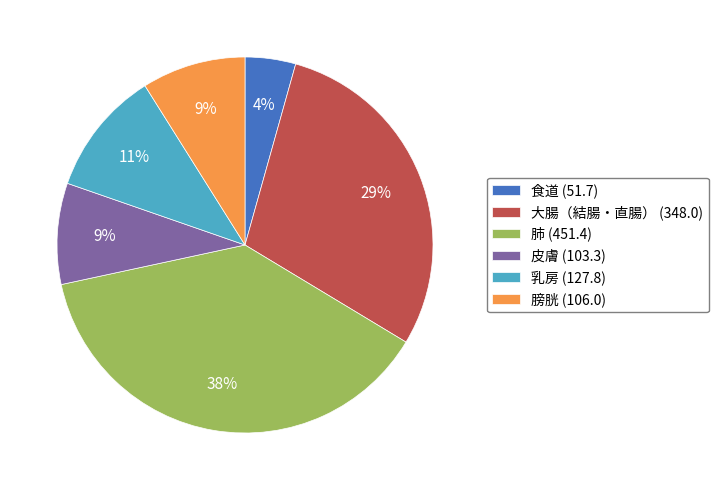

How many segments does this pie chart have?

6